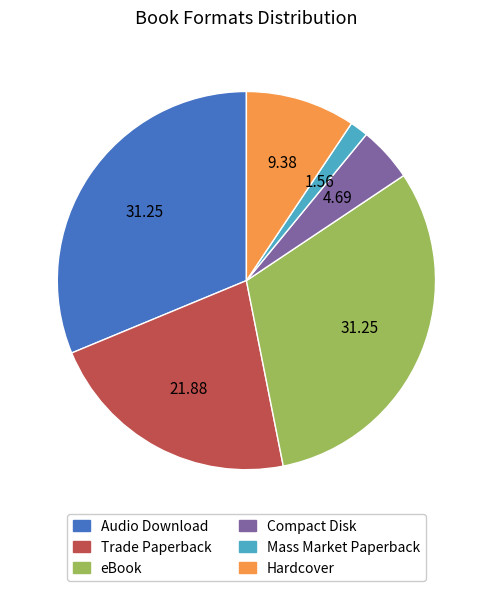

Which category has the smallest portion of the pie?

Mass Market Paperback